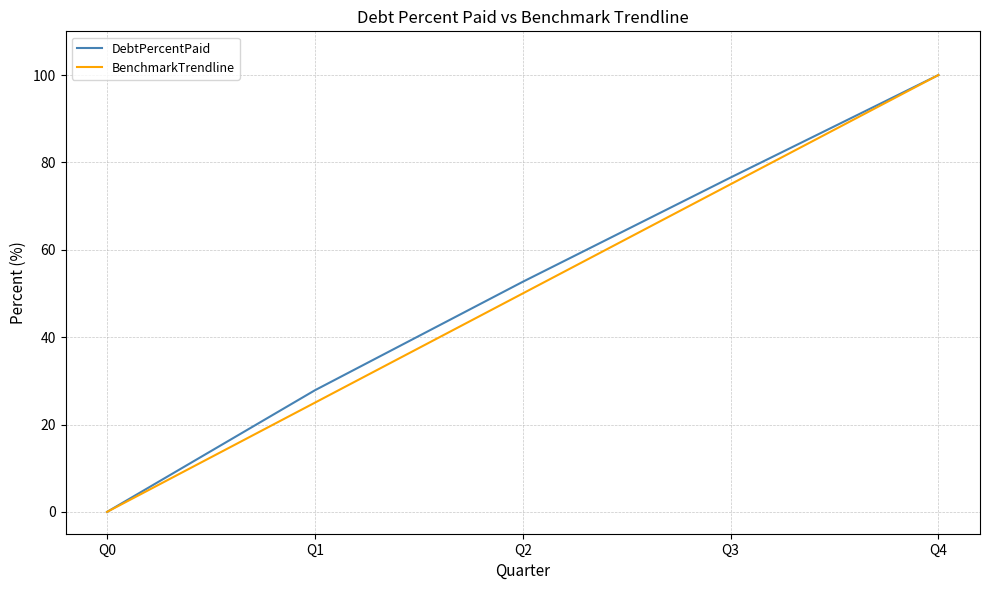

At Q2, list the series in order from largest to smallest.

DebtPercentPaid, BenchmarkTrendline